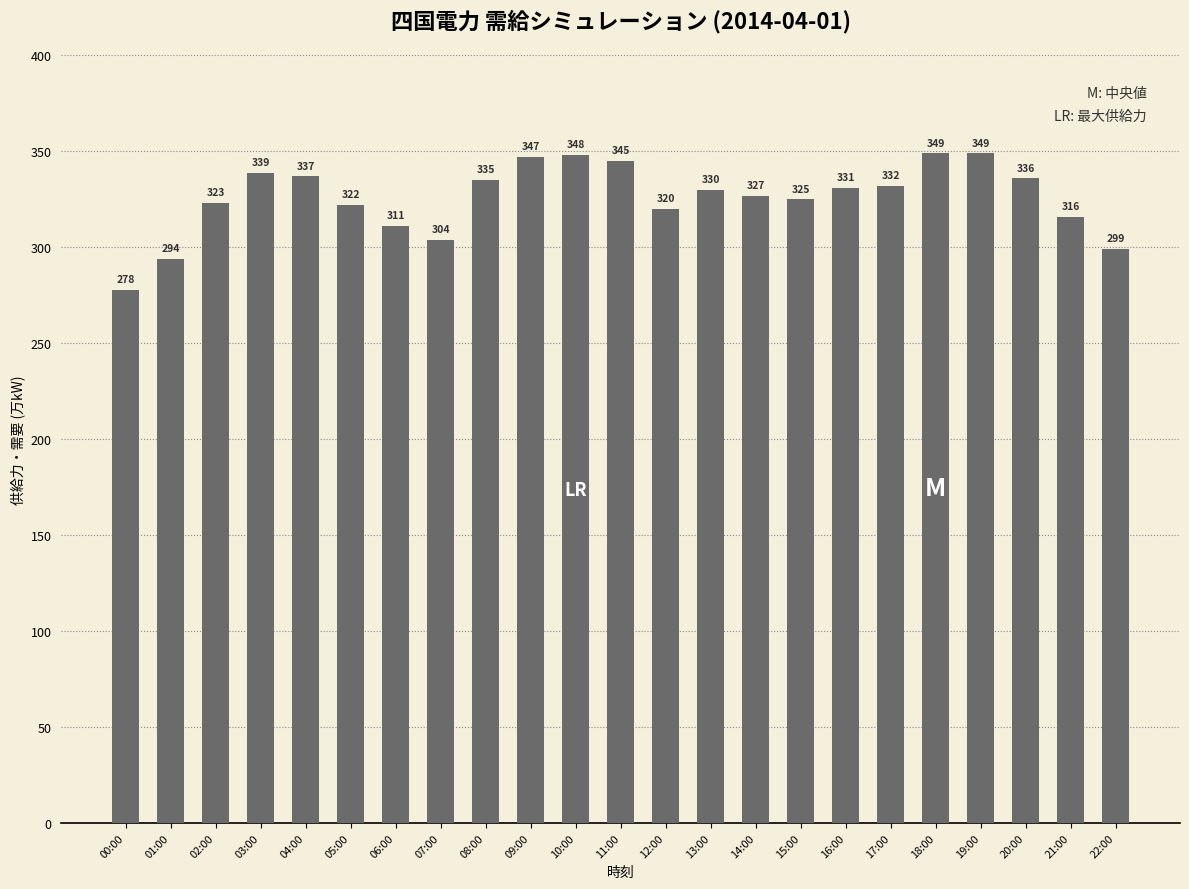

True or false: the data shows 349 at 18:00.

True